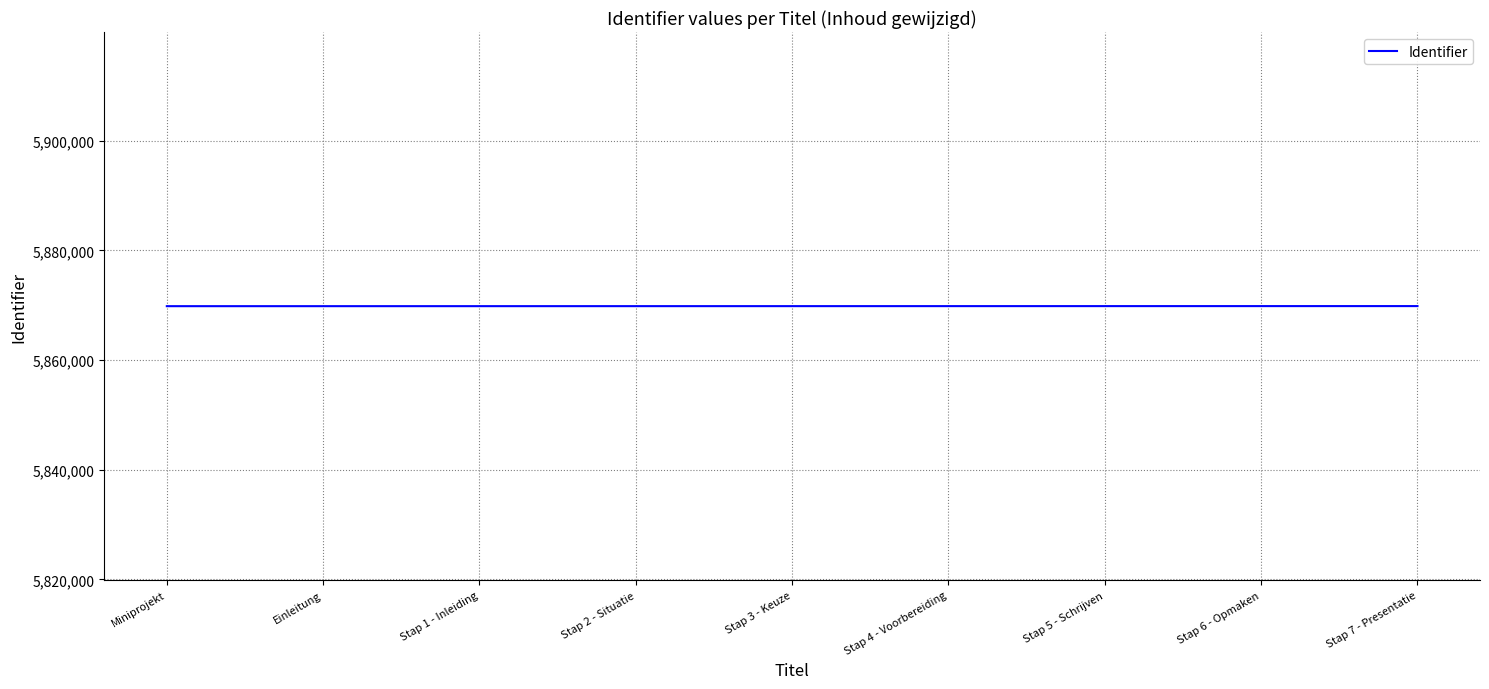

Is it true that the value at Stap 5 - Schrijven is 8907188?

False